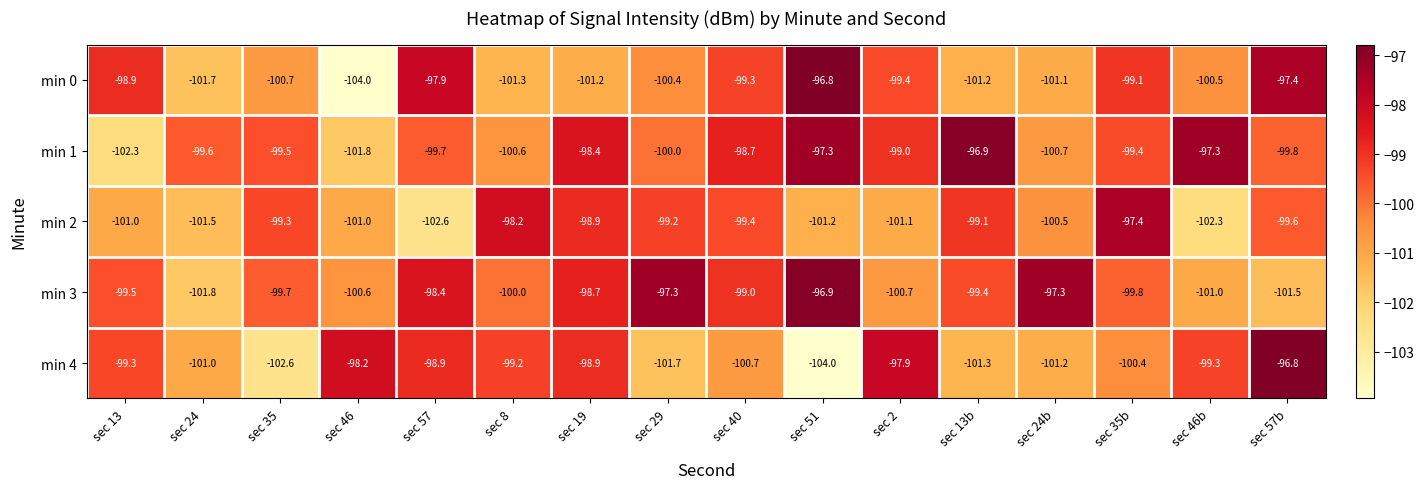

The min 2 series shows -41.0 at sec 13. True or false?

False